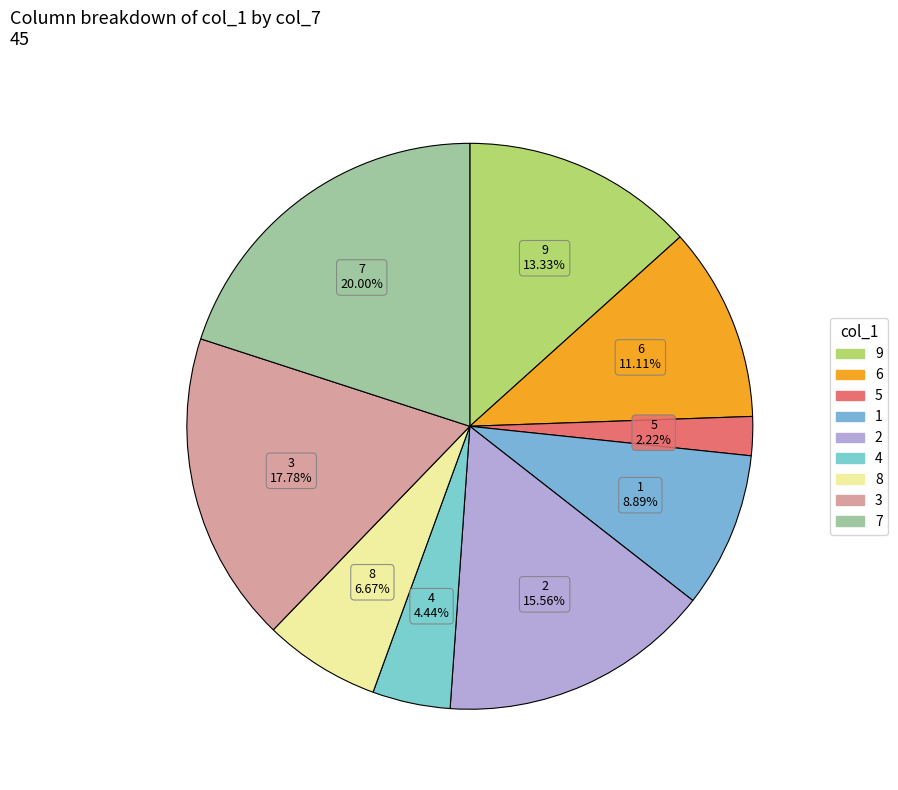

Count the number of slices in the pie.

9